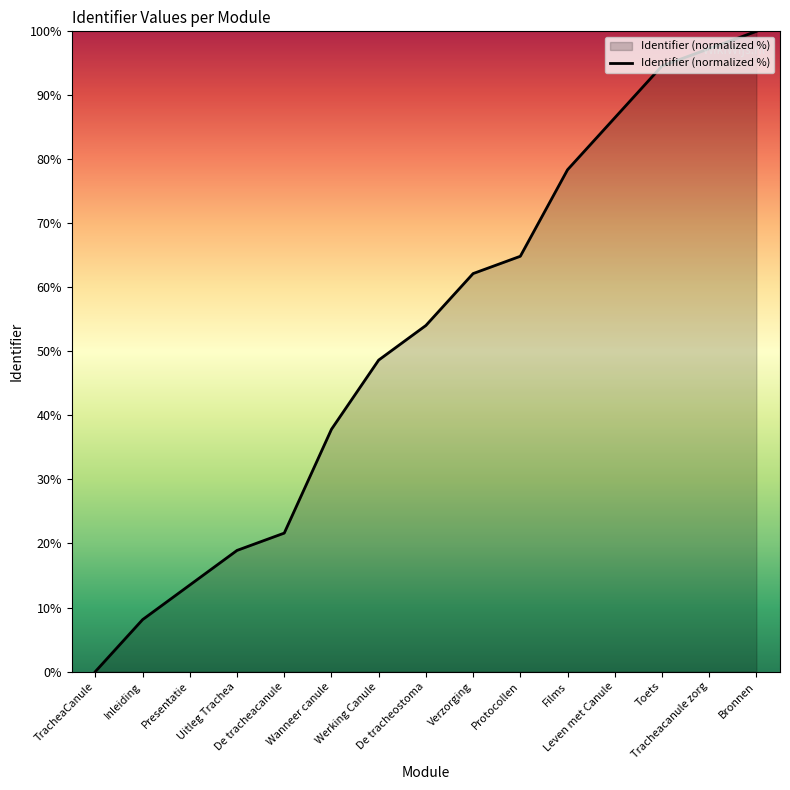

Rank the categories by value from highest to lowest.

Bronnen, Tracheacanule zorg, Toets, Leven met Canule, Films, Protocollen, Verzorging, De tracheostoma, Werking Canule, Wanneer canule, De tracheacanule, Uitleg Trachea, Presentatie, Inleiding, TracheaCanule